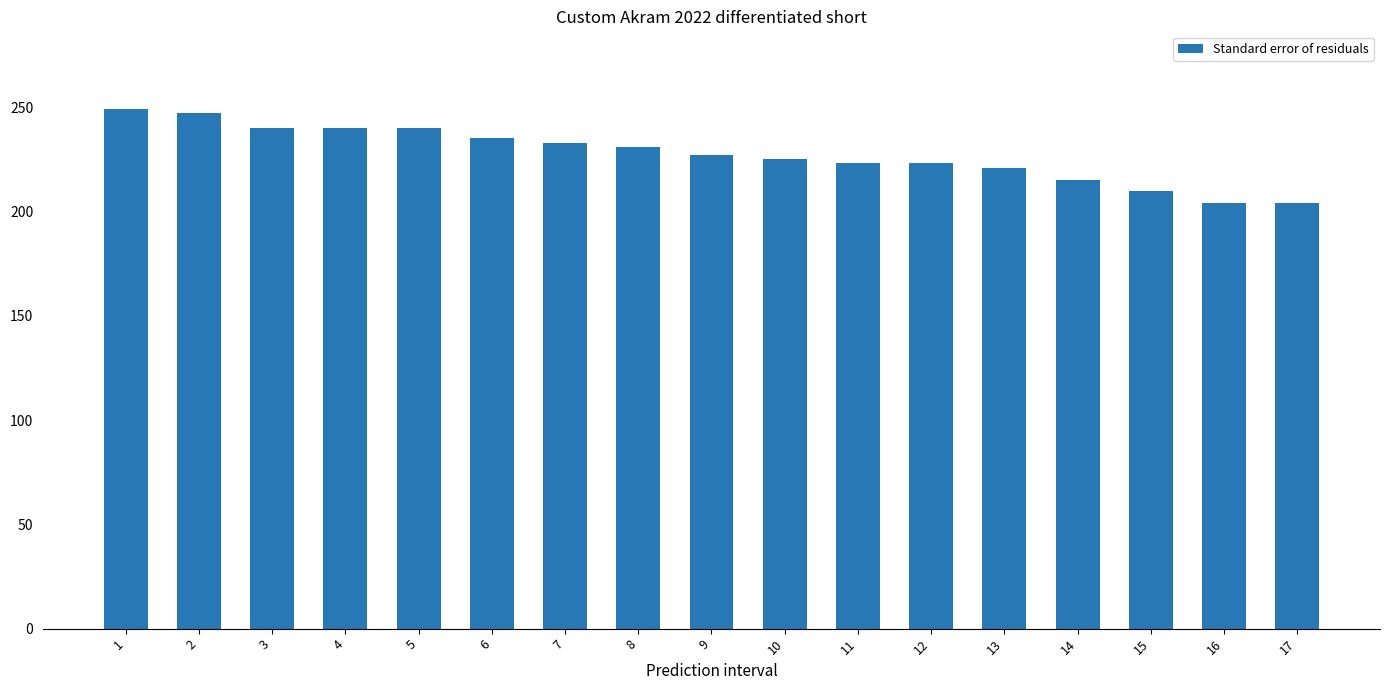

What is the change in value from 5 to 8?

-9